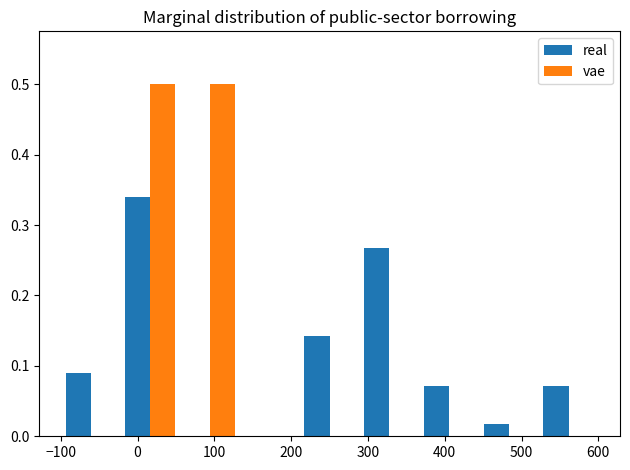

Reading left to right, transcribe this chart: for each range on the x-axis, give the height of each series' bar. Neither the bar edges nor the heights are printed on the chart, so give them approximately, as read against the axes.

-100 to -20: real=0.09	vae=0
-20 to 60: real=0.34	vae=0.50
60 to 130: real=0	vae=0.50
130 to 210: real=0	vae=0
210 to 290: real=0.14	vae=0
290 to 370: real=0.27	vae=0
370 to 440: real=0.07	vae=0
440 to 520: real=0.02	vae=0
520 to 600: real=0.07	vae=0